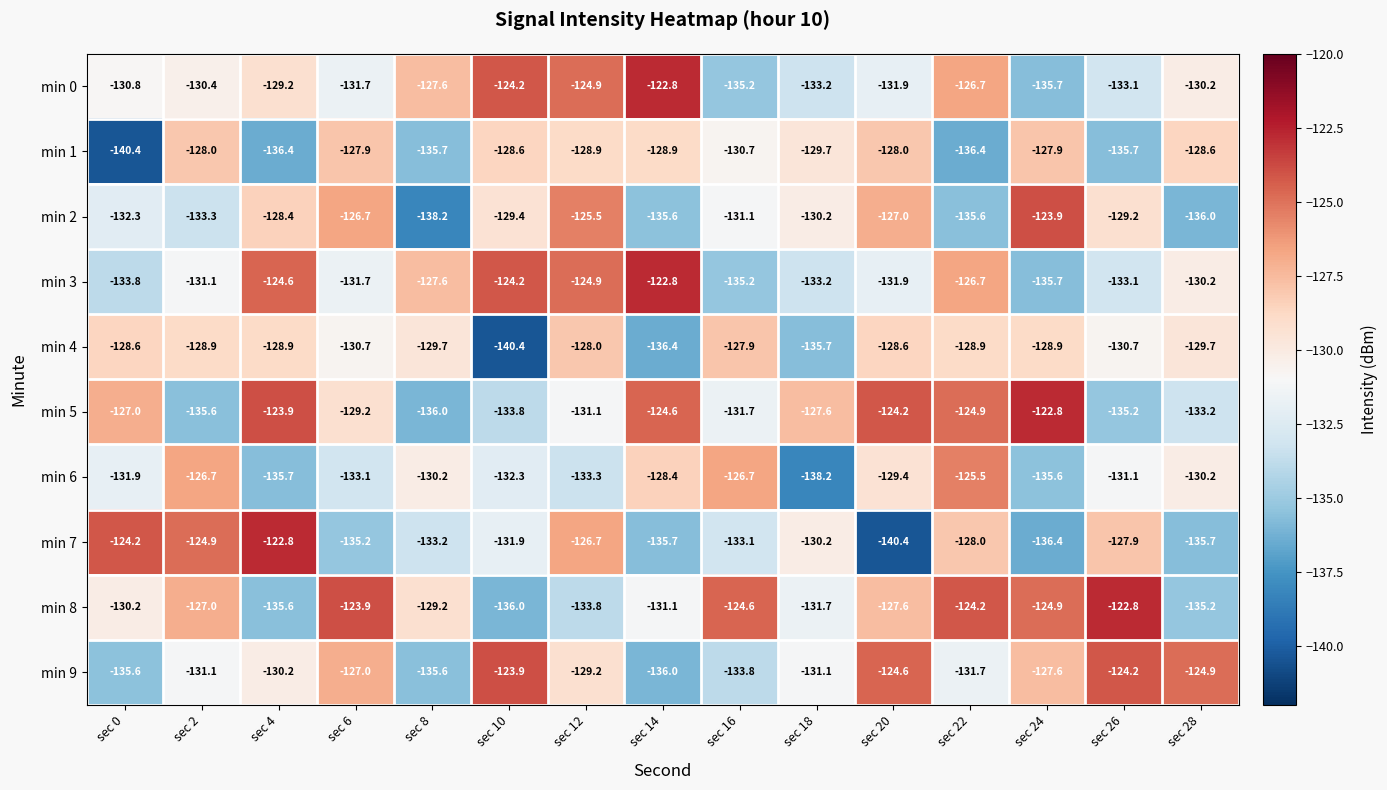

Is it true that min 1 equals -70.0 at sec 10?

False